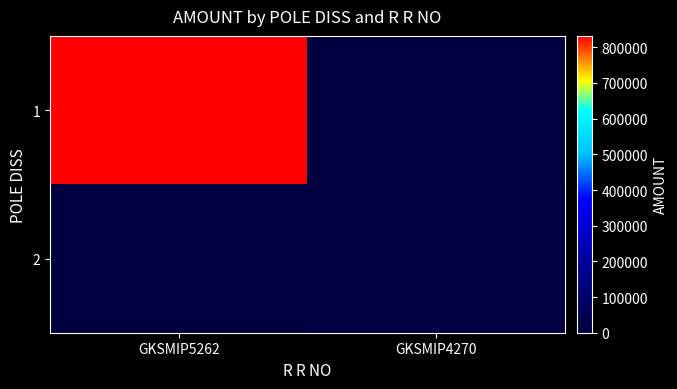

At GKSMIP4270, list the series in order from smallest to largest.

1, 2